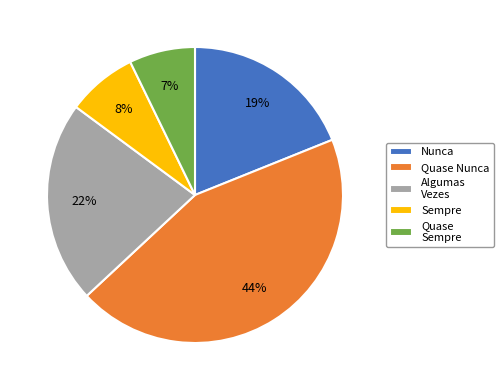

To the nearest percent, what is the average slice percentage?

20%